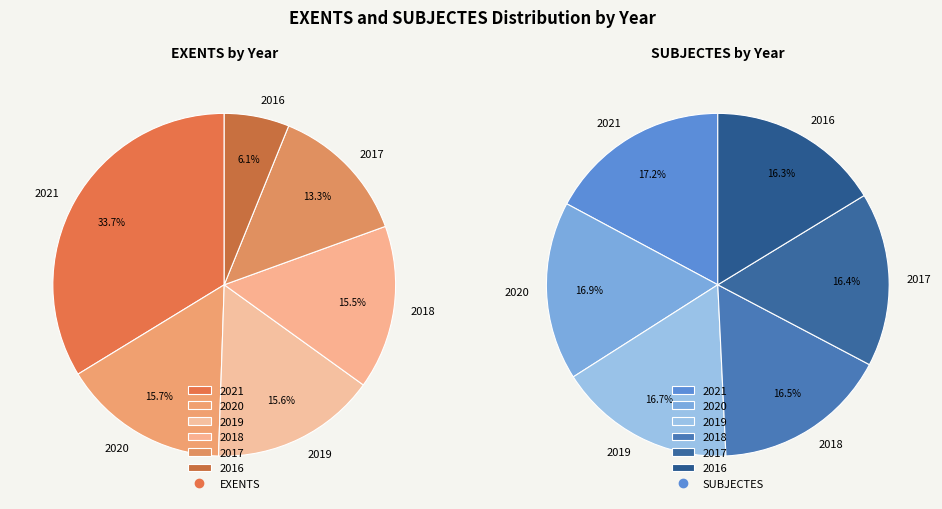

Does 2016 account for over 50% of the chart?

No